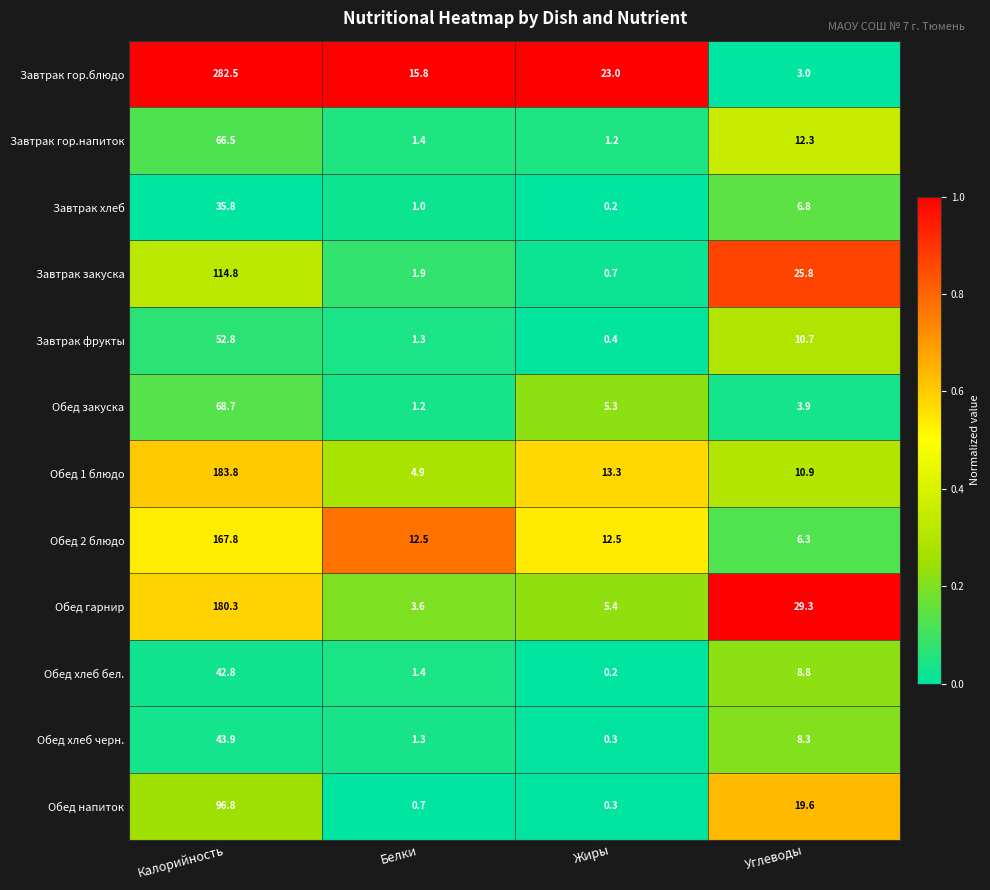

What is the difference between the highest and lowest values at Белки?

15.1